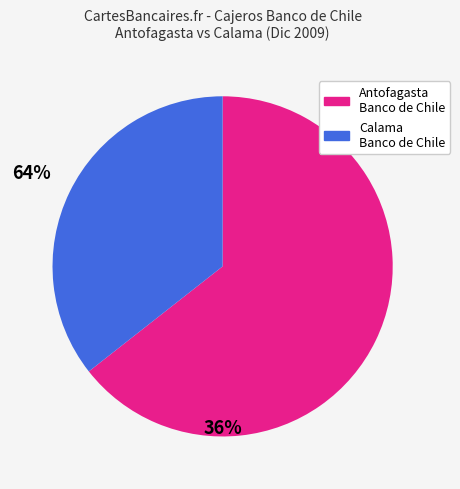

Does any single category account for the majority?

Yes